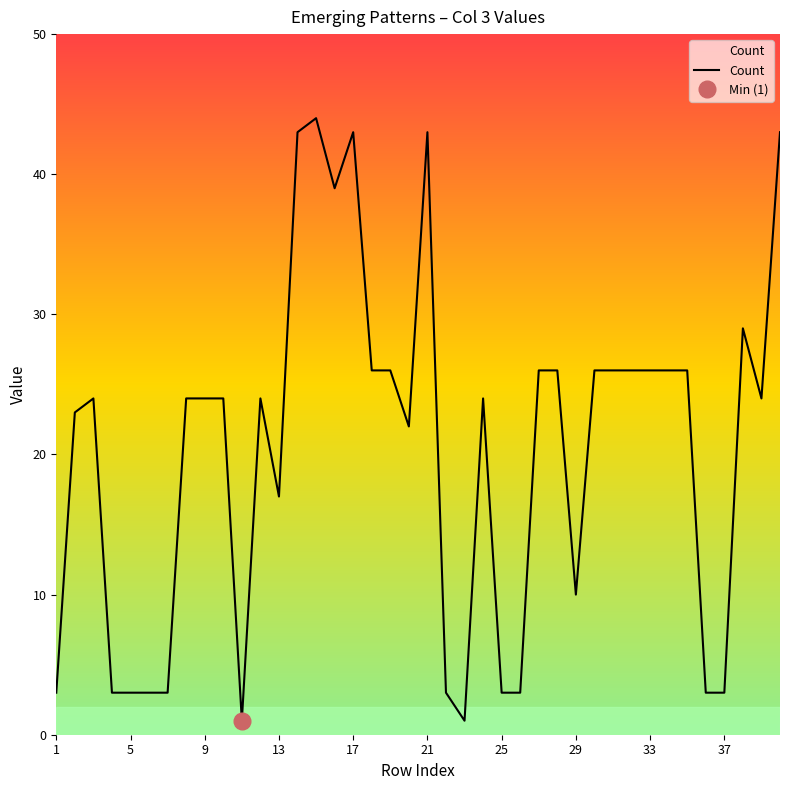

What is the minimum value shown in the chart?

1